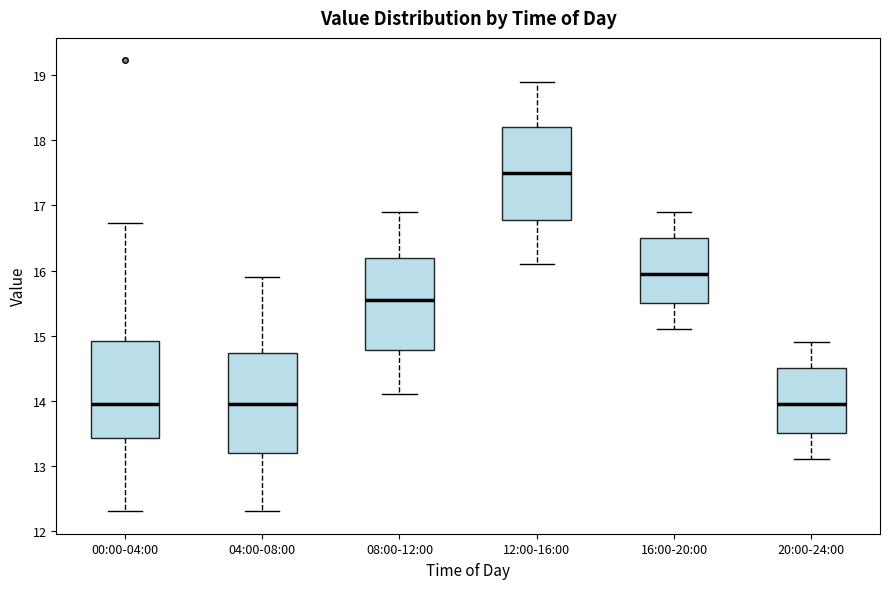

Where does the lower whisker of the box for 20:00-24:00 end on the y-axis? The values are not printed on the chart, so give them approximately, as read against the axis.

13.1